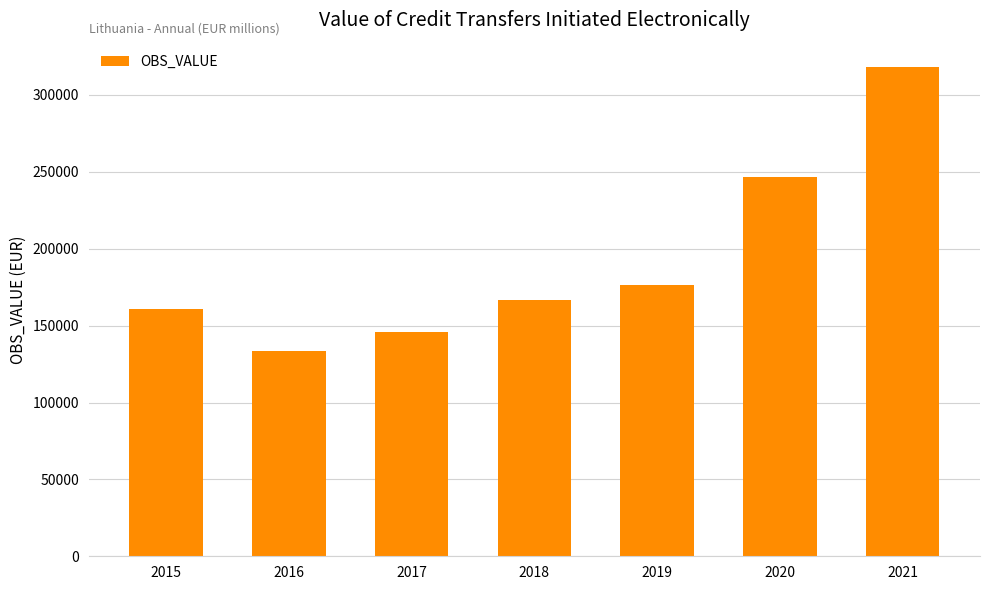

The value at 2018 is 297160.6. True or false?

False